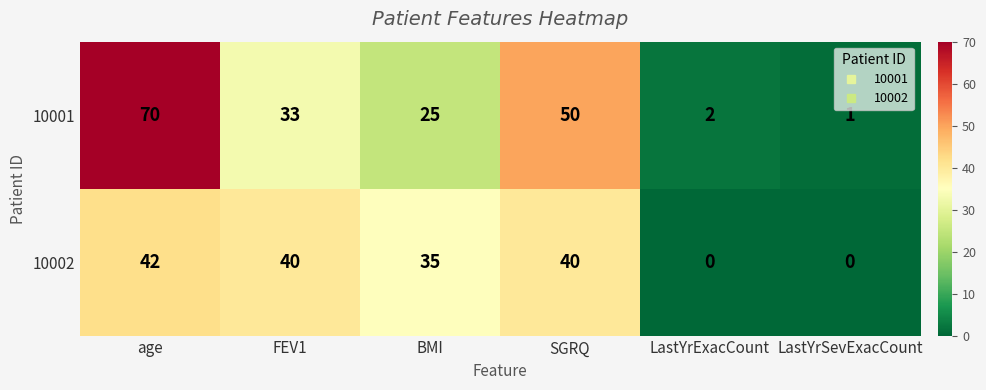

The 10001 series shows 17 at BMI. True or false?

False